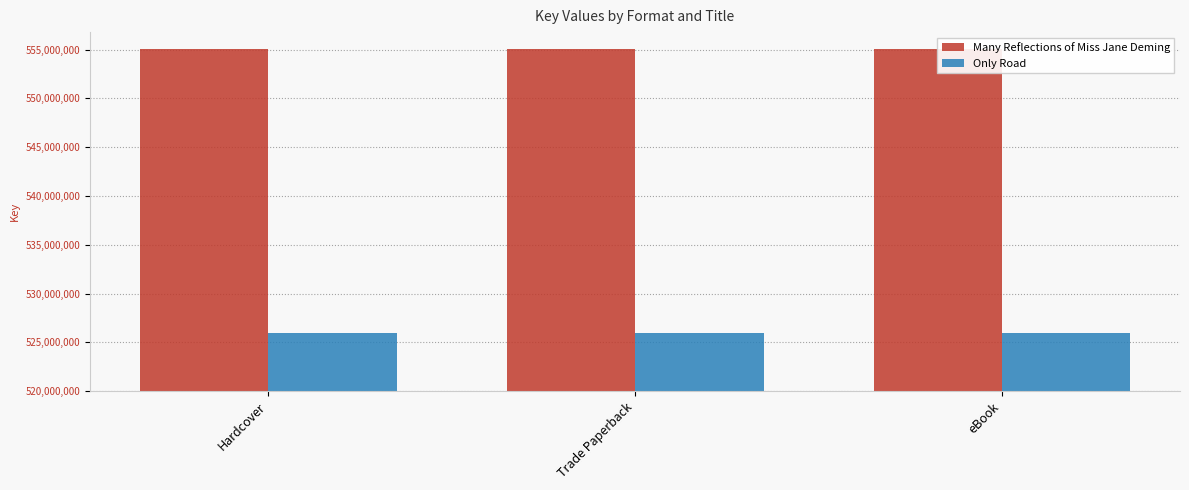

At which label is Many Reflections of Miss Jane Deming closest to 35042073?

Hardcover